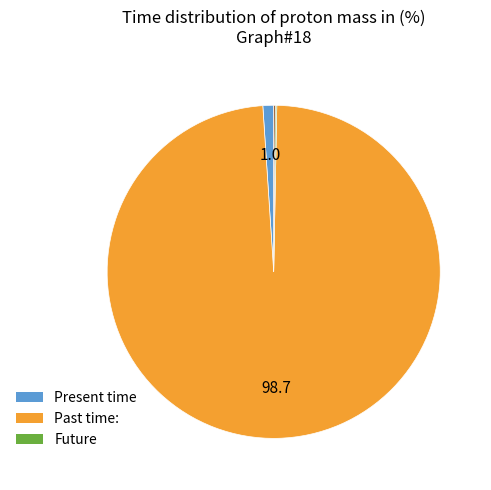

Is there a majority slice in this chart?

Yes